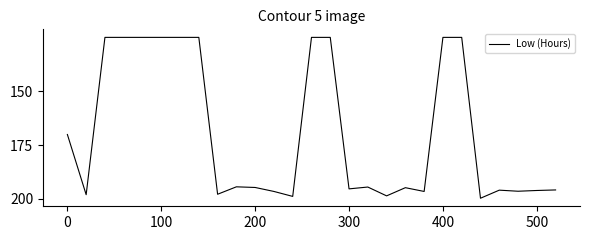

Is this an area chart (filled region under the line)?

No